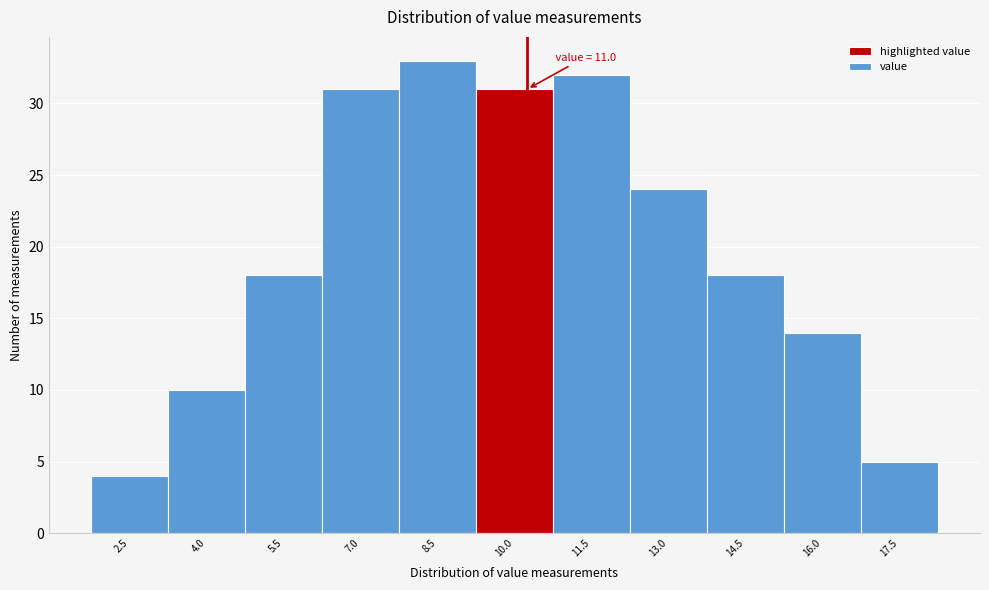

Reading left to right, extract all data points from this chart.

4	10	18	31	33	31	32	24	18	14	5